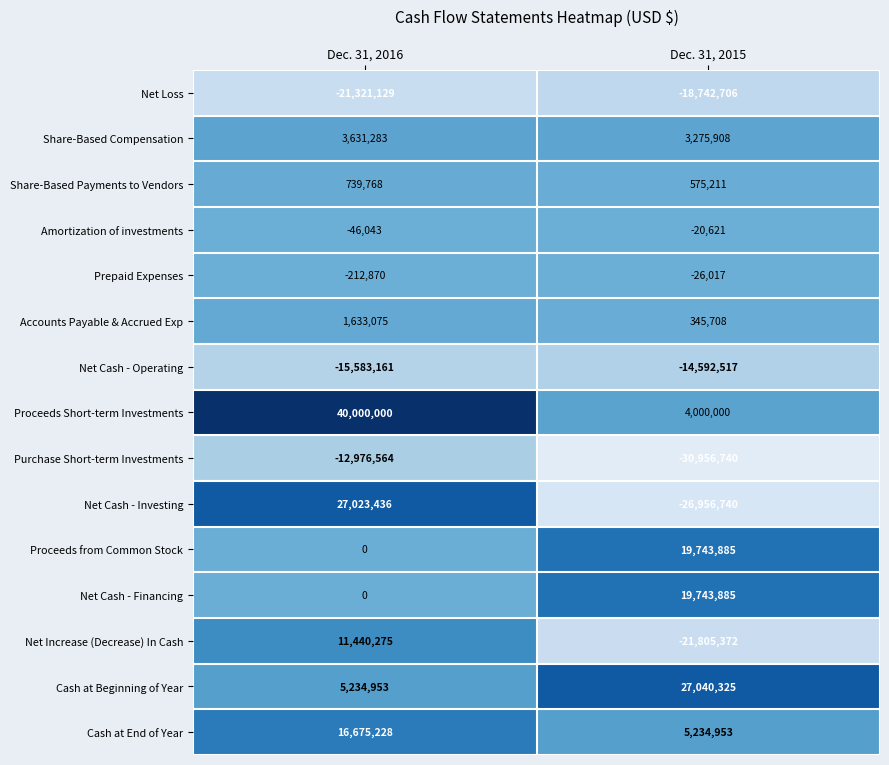

What is the minimum value shown in the chart?

-30956740